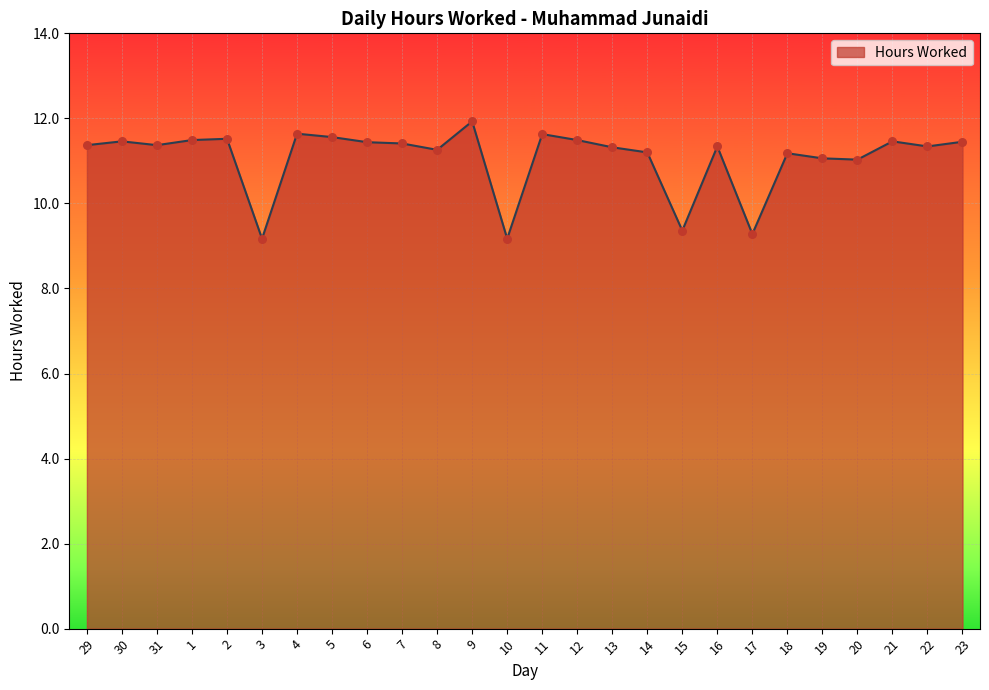

What is the change in value from 10 to 15?

+0.2